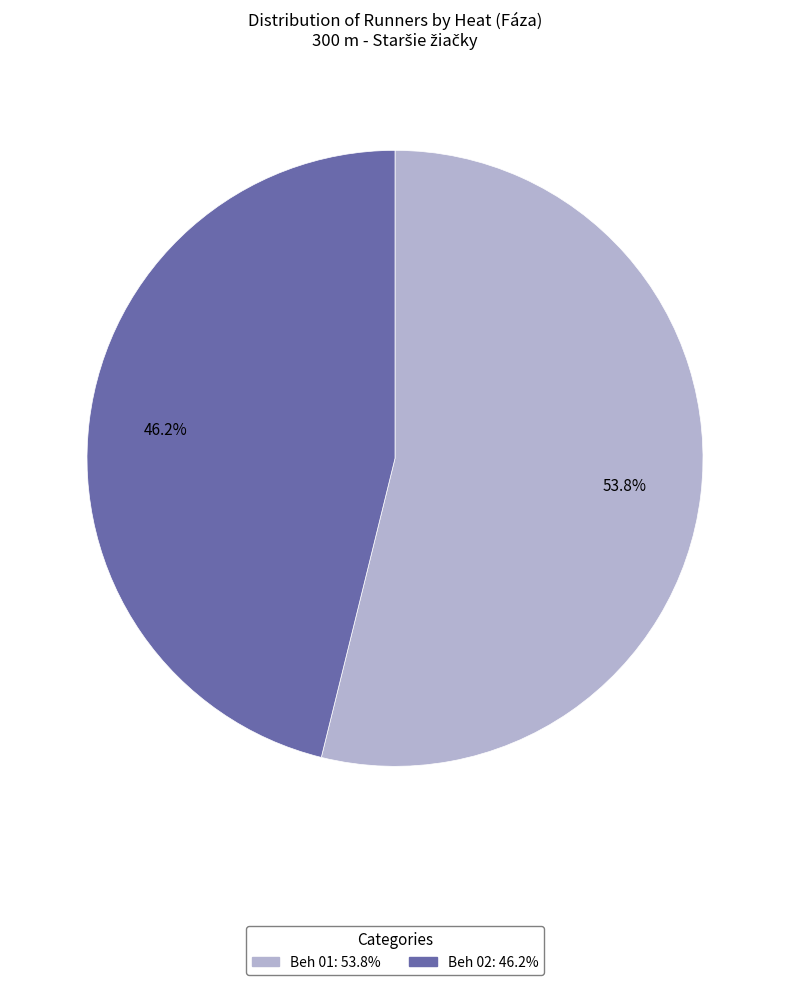

What portion of the pie excludes Beh 02?

53.8%